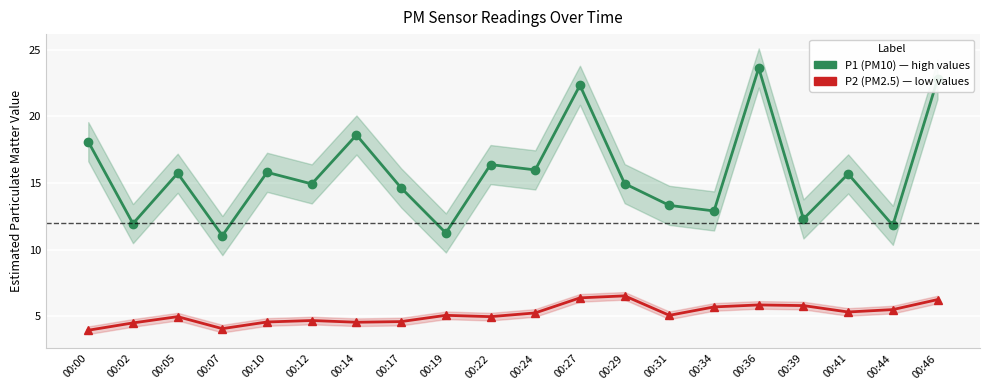

At 00:34, list the series in order from smallest to largest.

P2 (PM2.5), P1 (PM10)